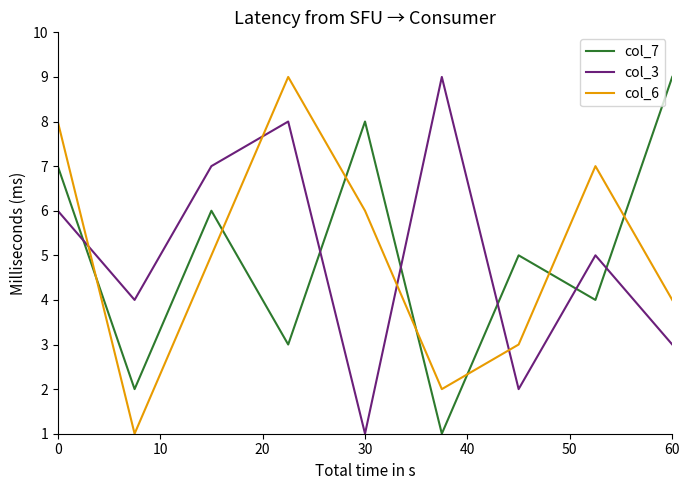

True or false: col_6 and col_3 cross at least once.

True